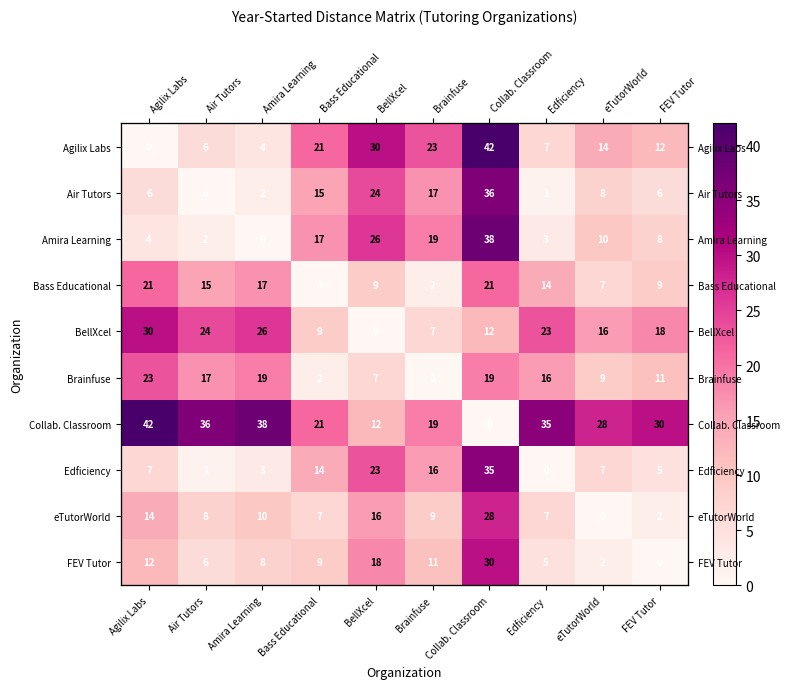

What is the highest value of the eTutorWorld series?

28